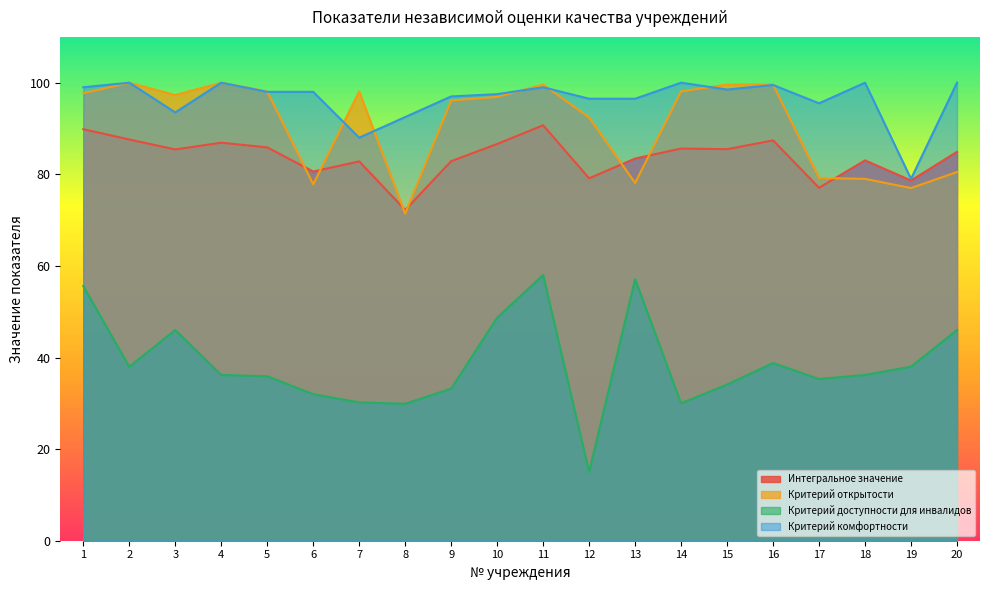

True or false: Критерий комфортности and Интегральное значение intersect in this chart.

False